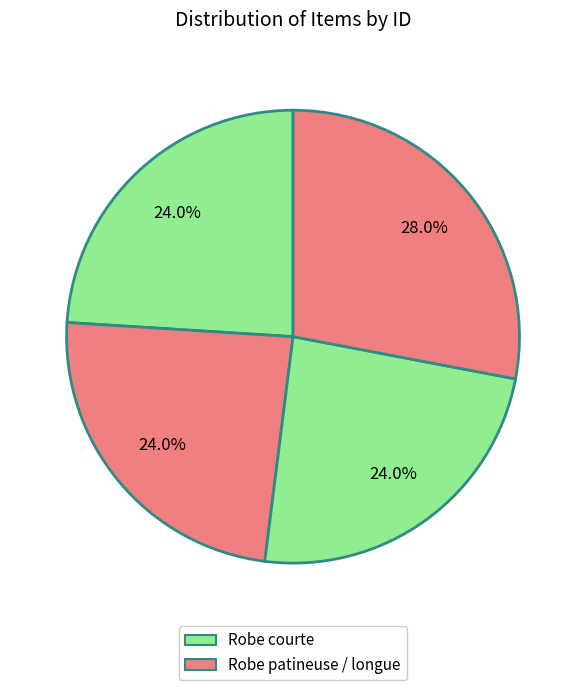

To the nearest percent, what is the difference between the largest and smallest slice percentages?

4%